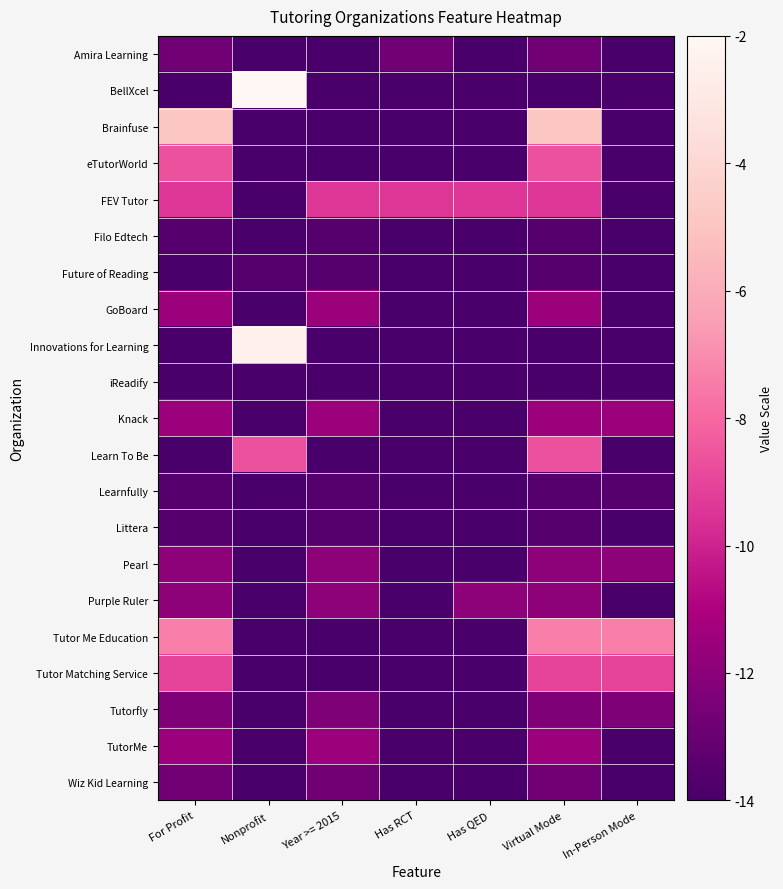

What is the smallest value displayed?

-14.0